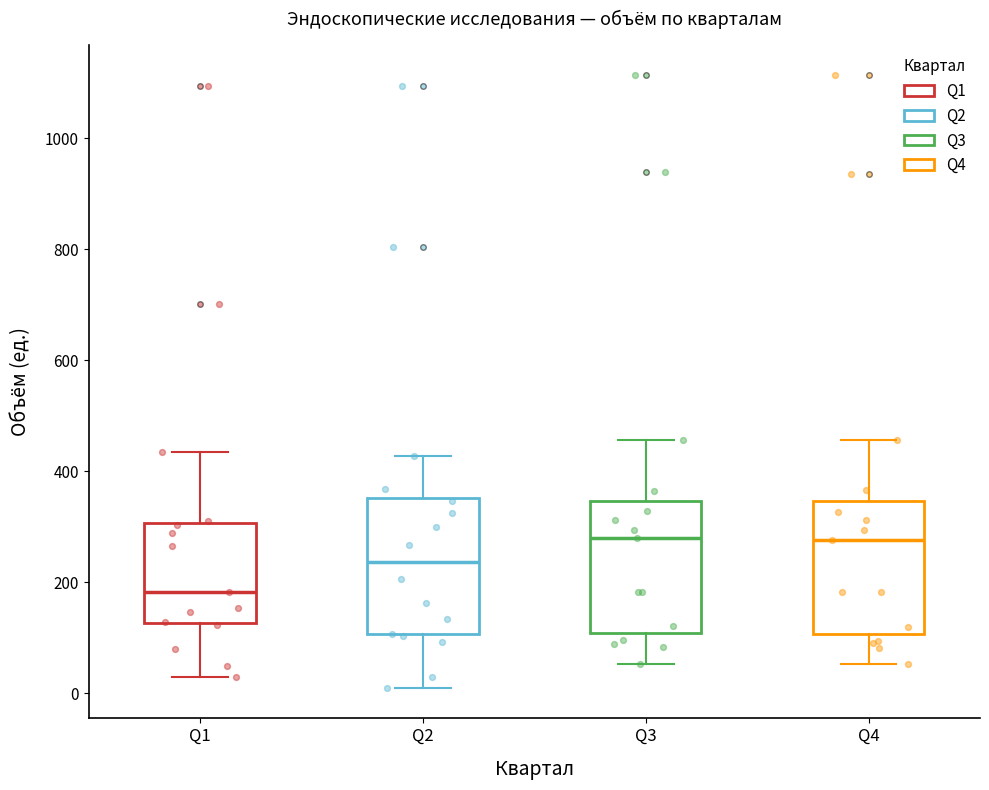

Where does the median line of the box for Q4 sit on the y-axis? The values are not printed on the chart, so give them approximately, as read against the axis.

280